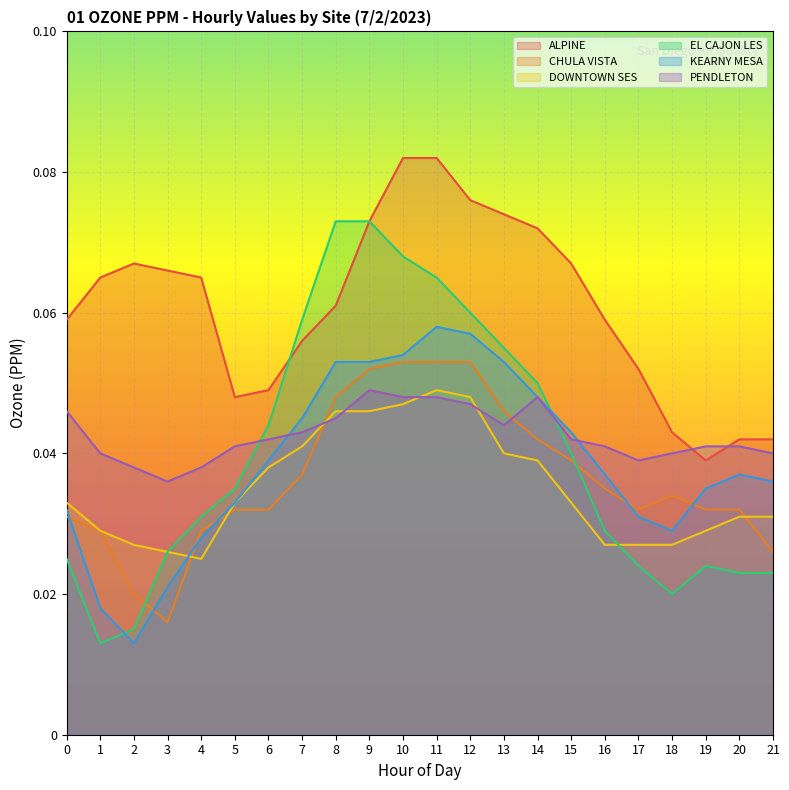

Which series has the largest total across all categories?

ALPINE